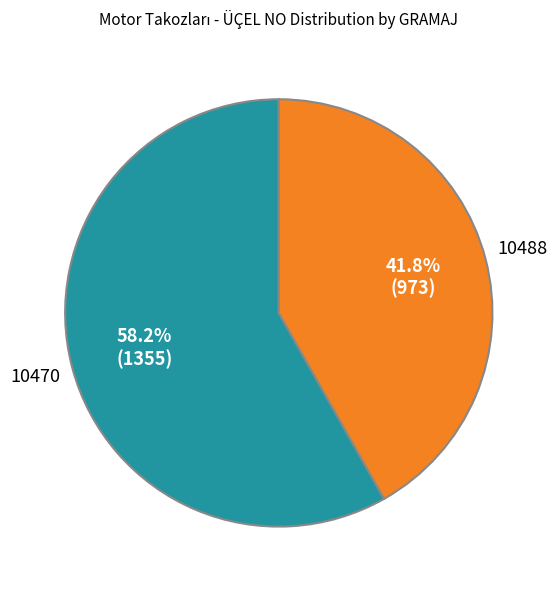

How many slices are in this pie chart?

2